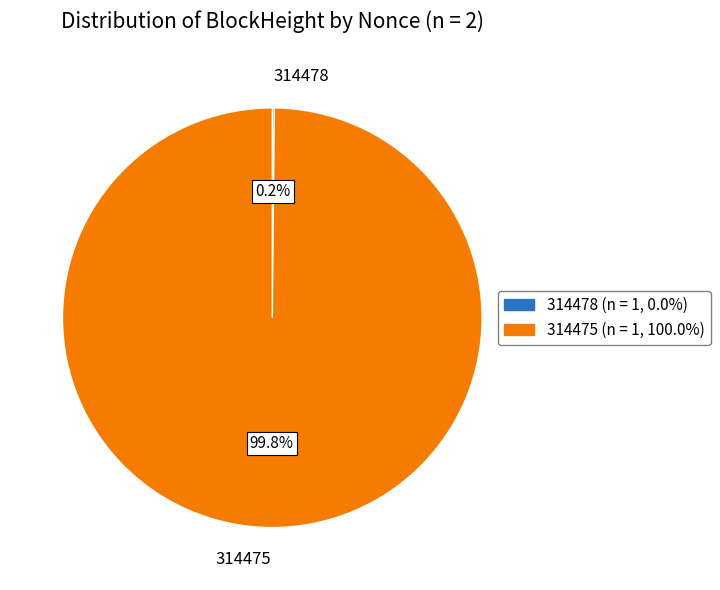

Is there a majority slice in this chart?

Yes